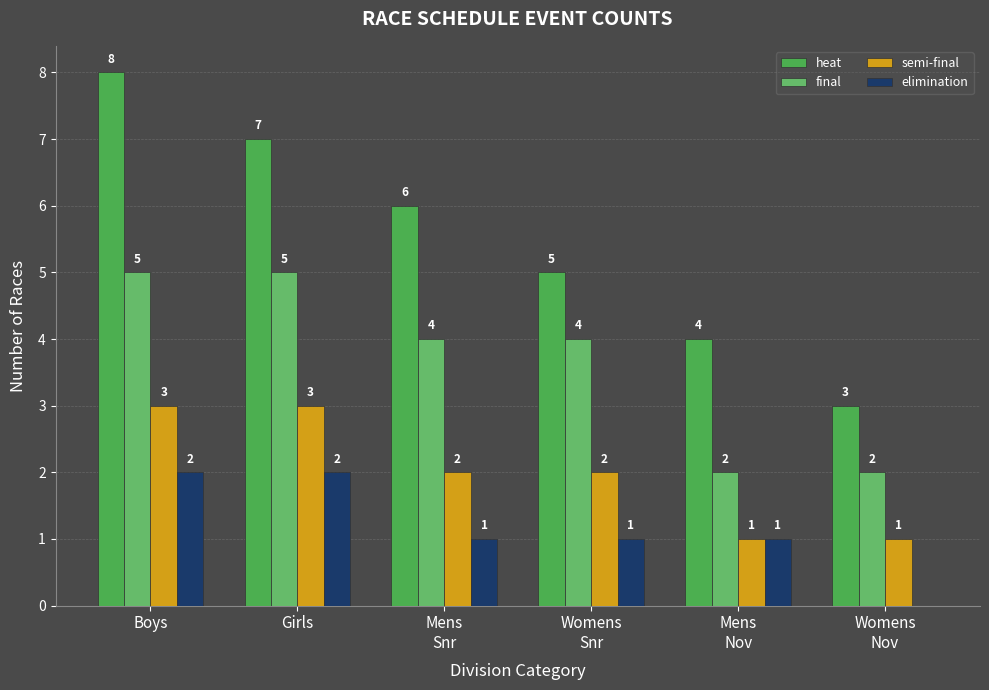

Between Girls and Womens
Snr, which series saw the biggest shift?

heat